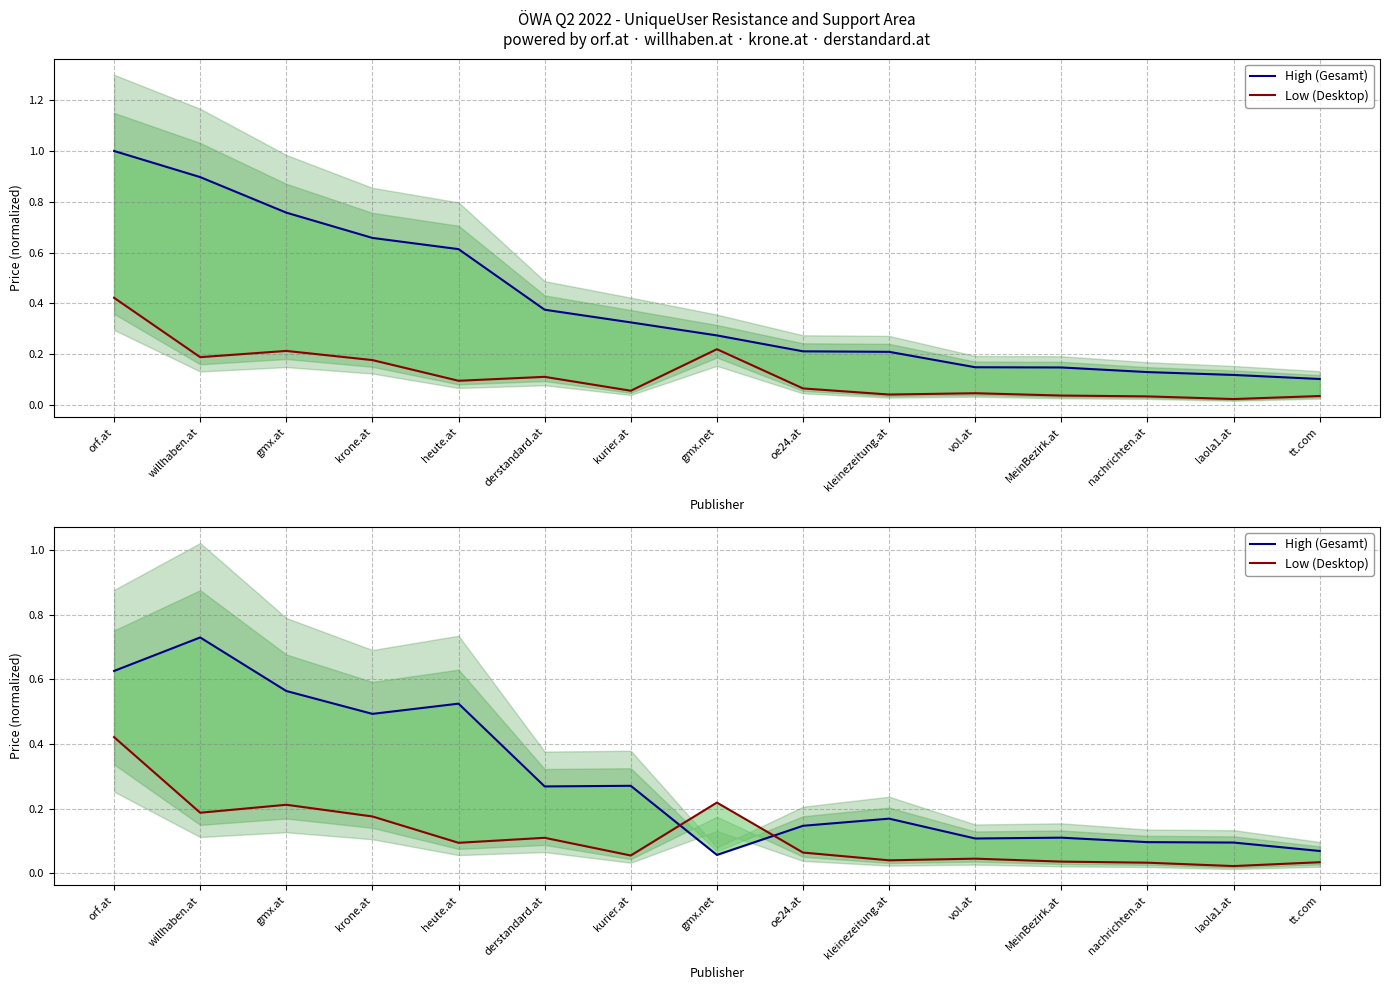

The Low (Desktop) series shows 0.1 at heute.at. True or false?

True